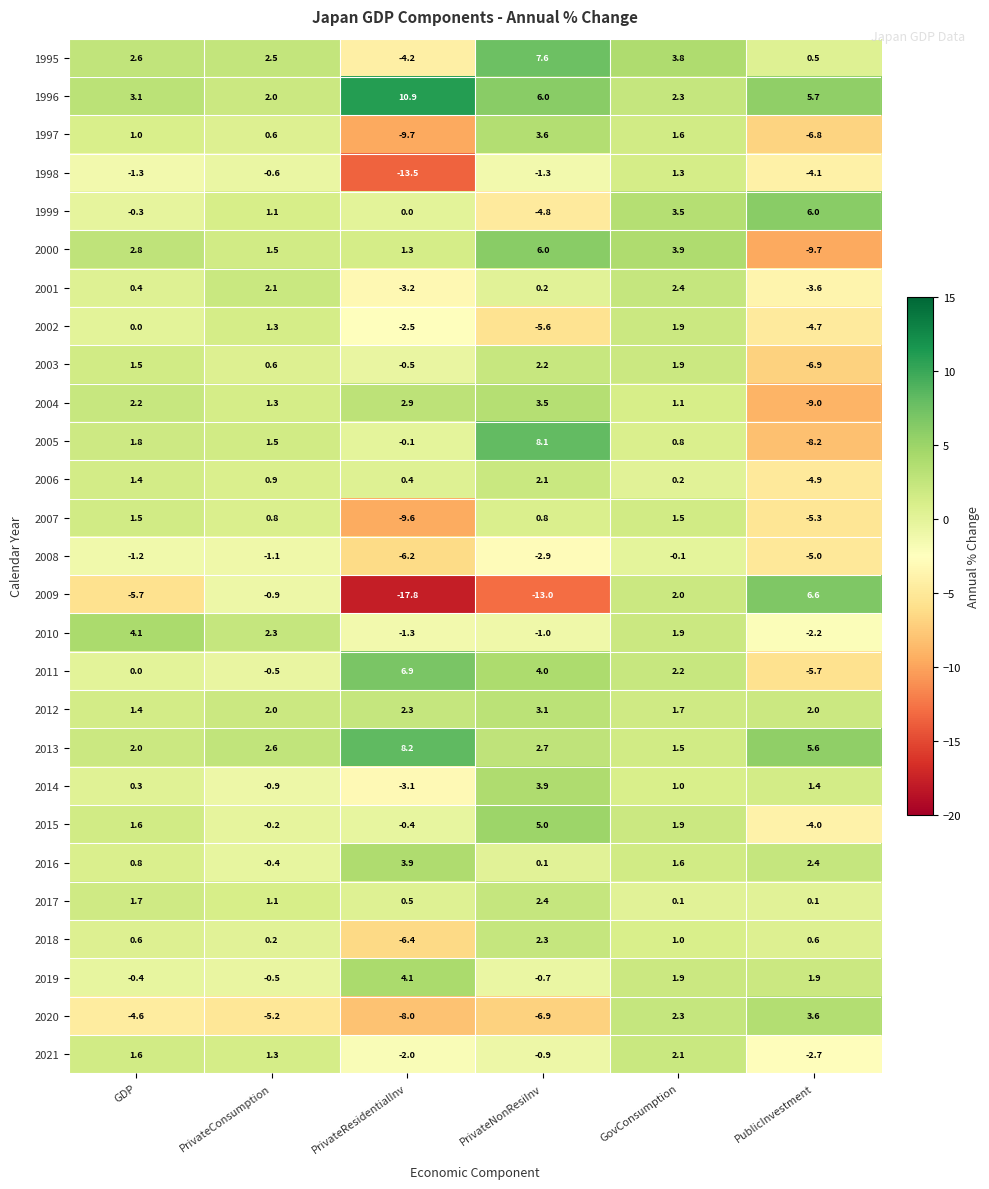

At how many categories does at least one series exceed 0?

6